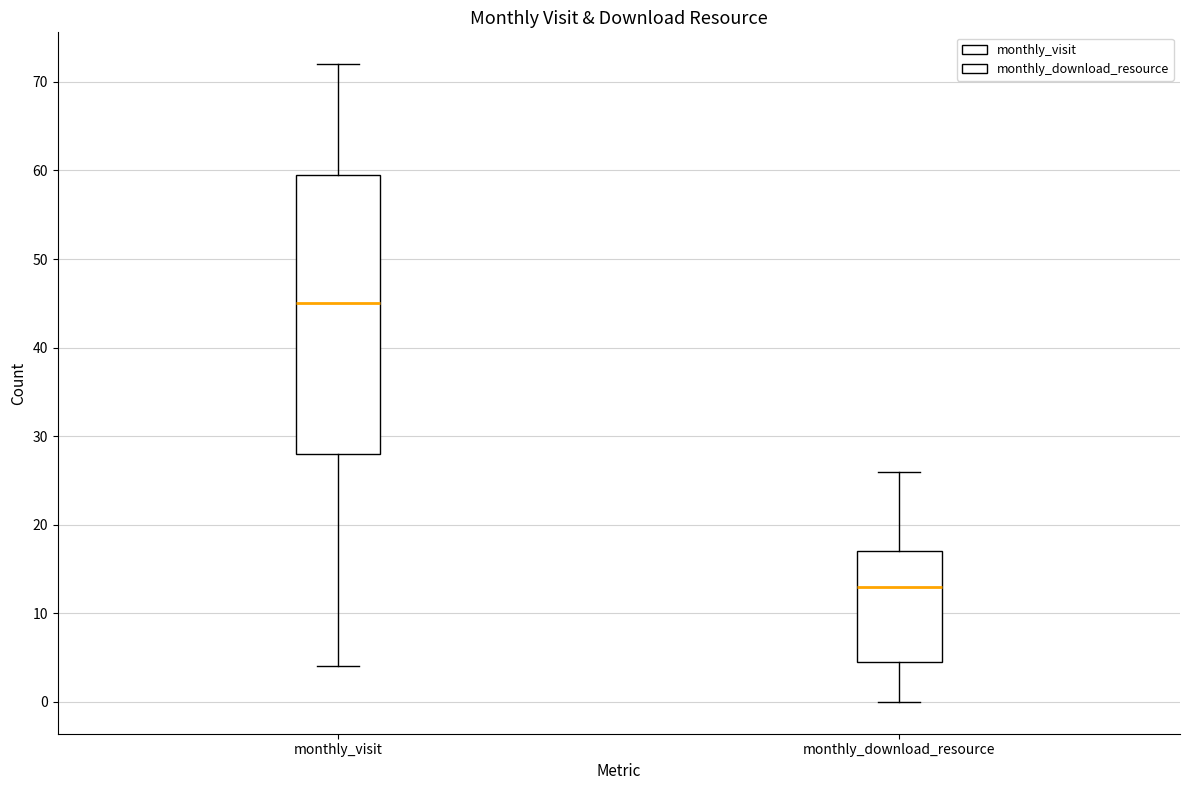

Reading left to right, read every box against the y-axis: the position of its median line, the range the box covers, and the ends of its whiskers. The values are not printed on the chart, so give them approximately, as read against the axis.

monthly_visit: median 45, box 28 to 60, whiskers 4 to 72
monthly_download_resource: median 13, box 5 to 17, whiskers 0 to 26